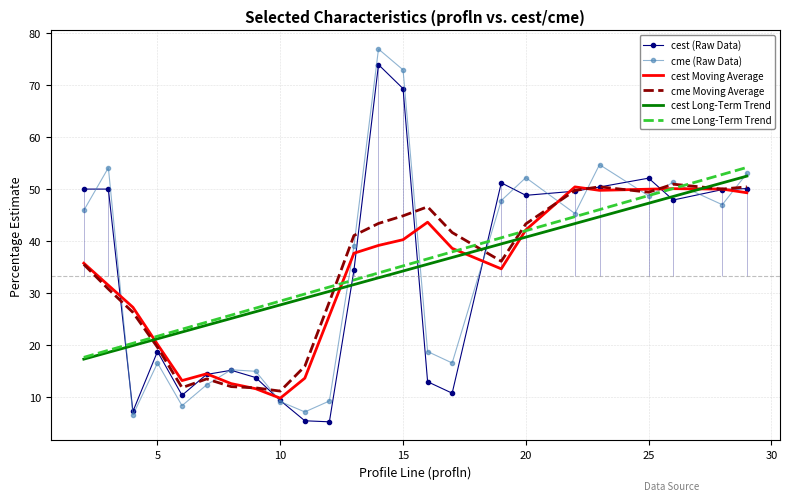

The value of cme (Raw Data) at 5 is 8.2. True or false?

False